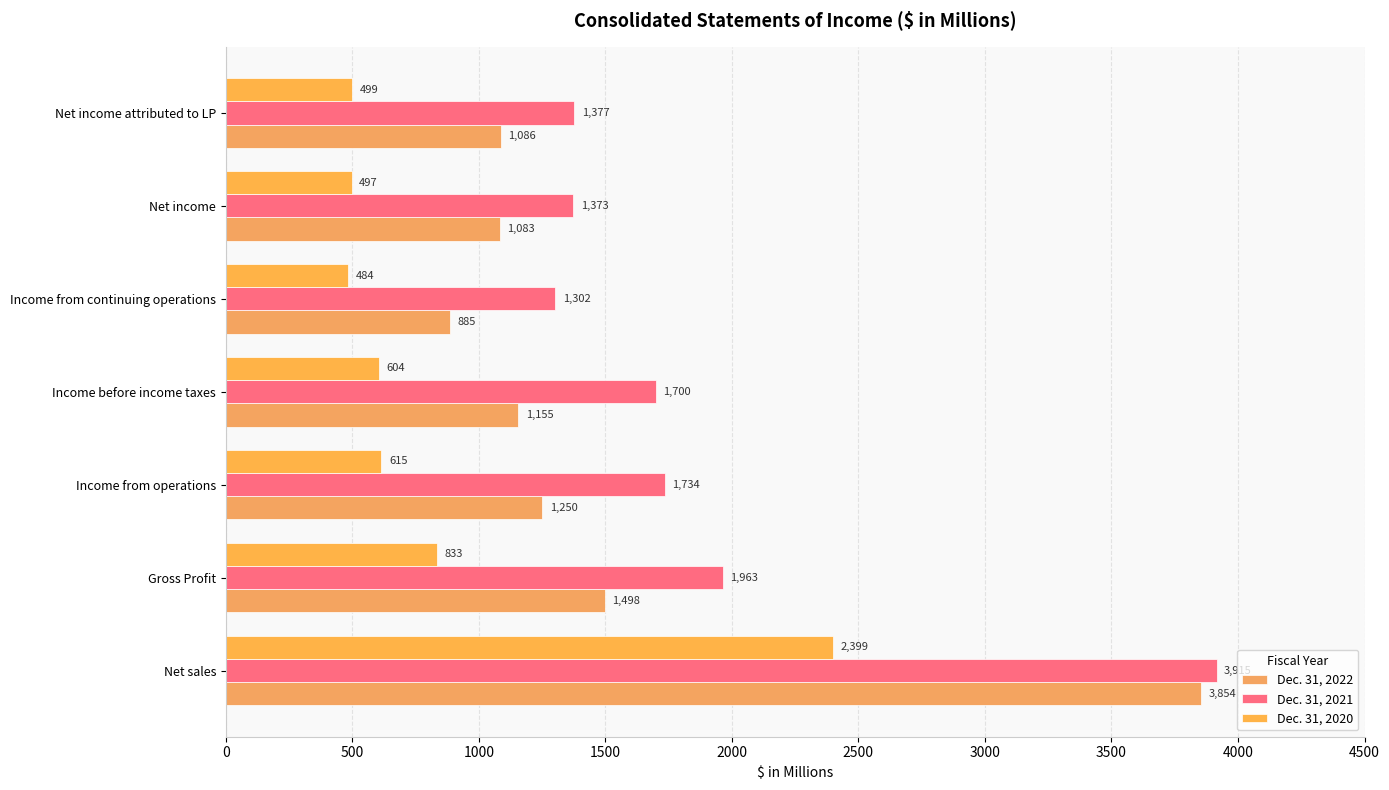

How many values in the Dec. 31, 2020 series are below 604?

3